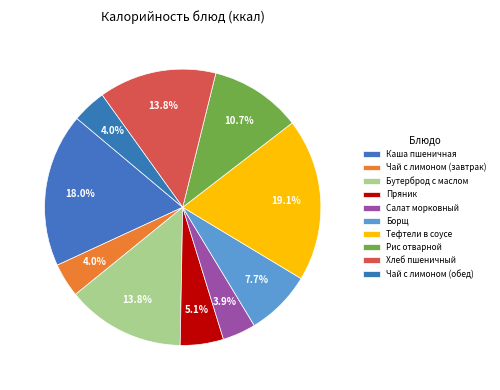

Is there any slice that represents more than half of the pie?

No